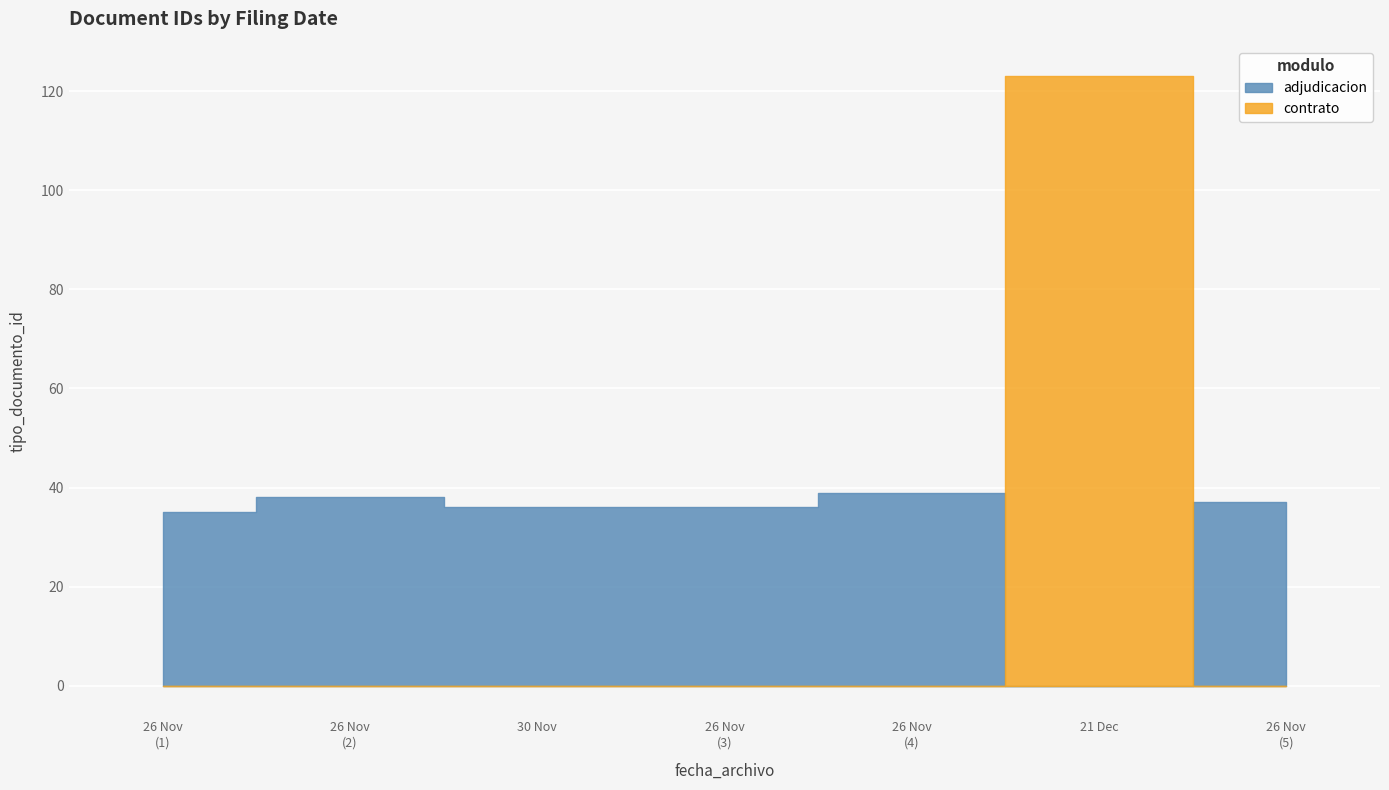

What is the difference between the maximum and second lowest values?

87